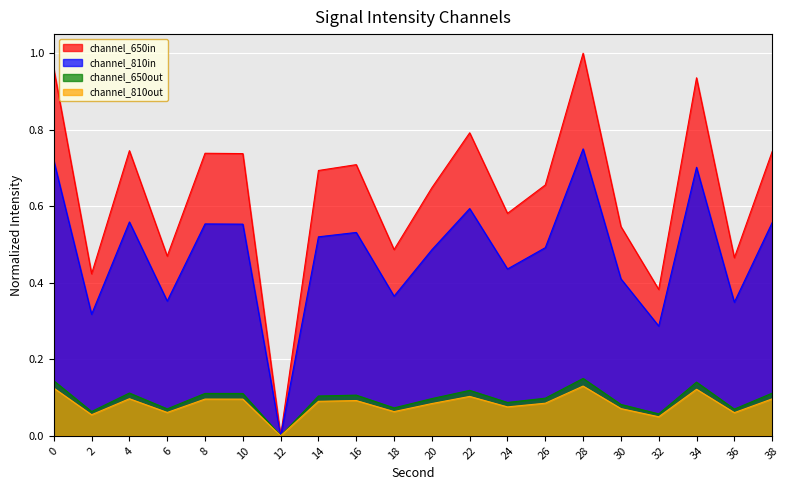

How many data points are above 0?

19